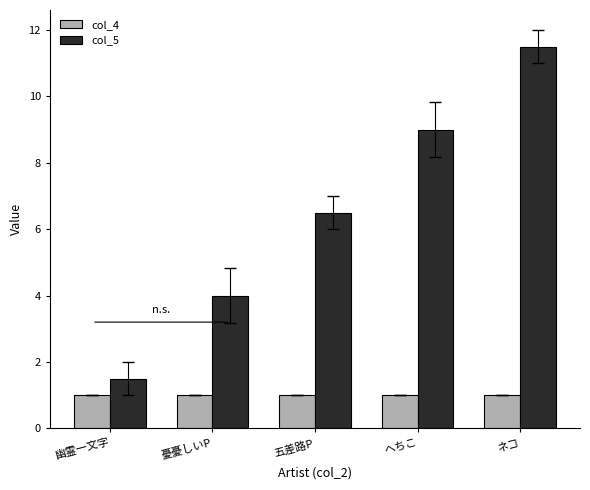

At 五差路P, list the series in order from smallest to largest.

col_4, col_5